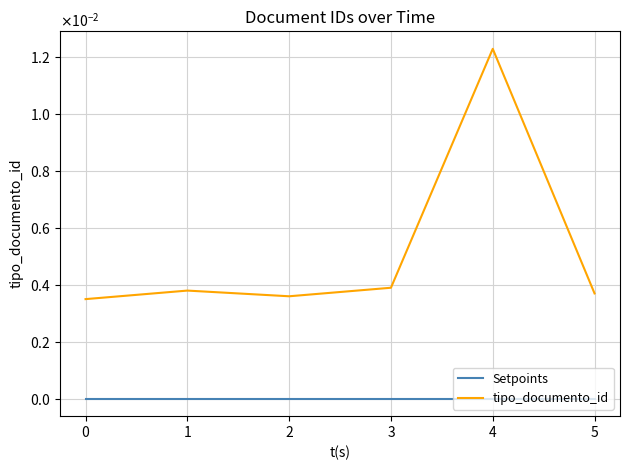

Does the chart display data point markers on the line(s)?

No